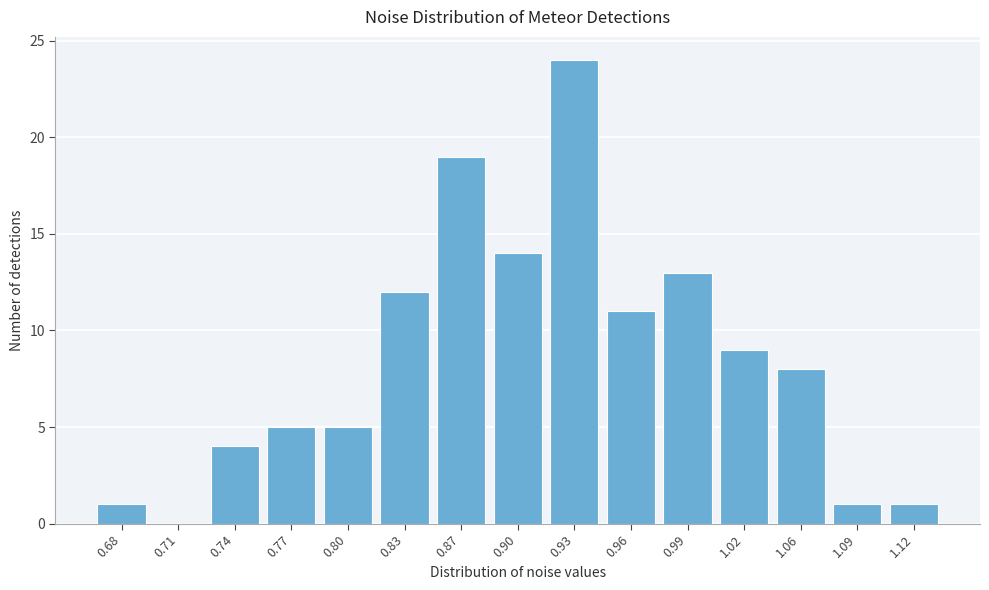

Reading left to right, list all the values displayed in this chart.

0.68=1	0.71=0	0.74=4	0.77=5	0.80=5	0.83=12	0.87=19	0.90=14	0.93=24	0.96=11	0.99=13	1.02=9	1.06=8	1.09=1	1.12=1